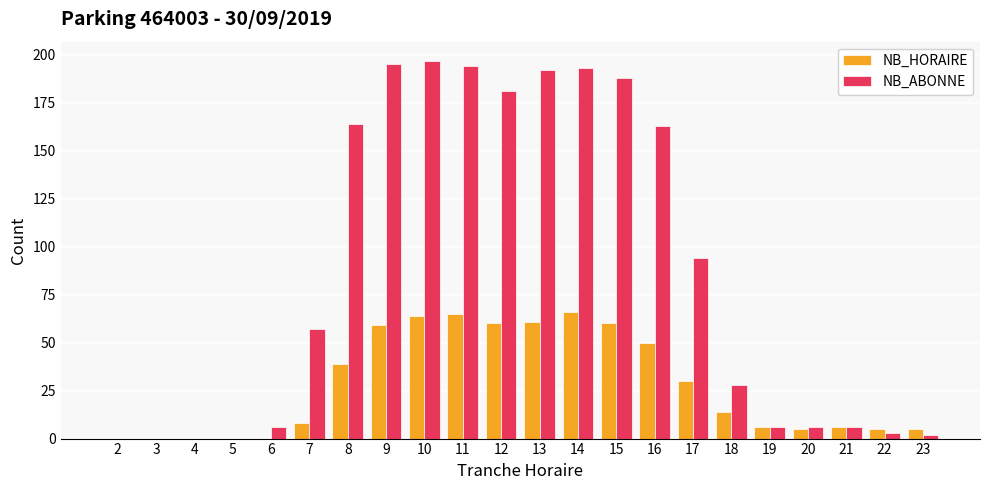

Is the value of NB_HORAIRE at 8 greater than the value of NB_ABONNE at 22?

Yes